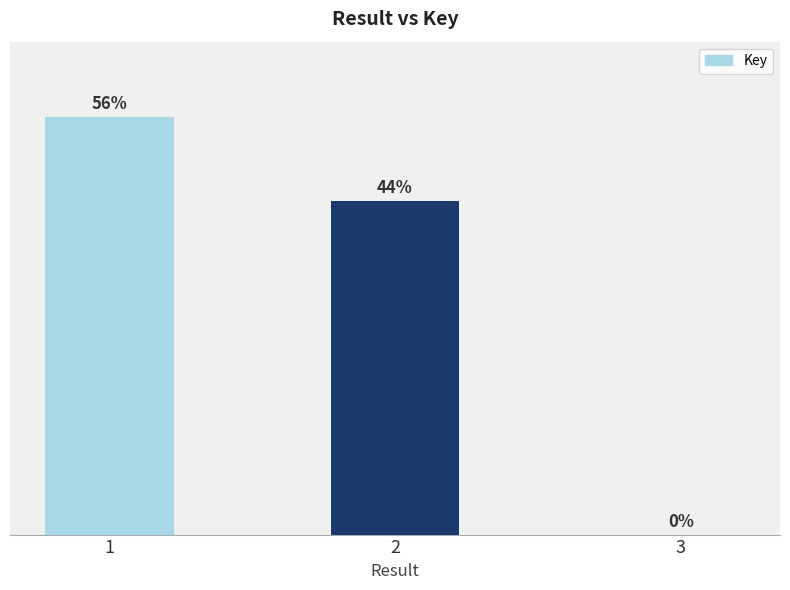

Is it true that the value at 3 is 10035?

False